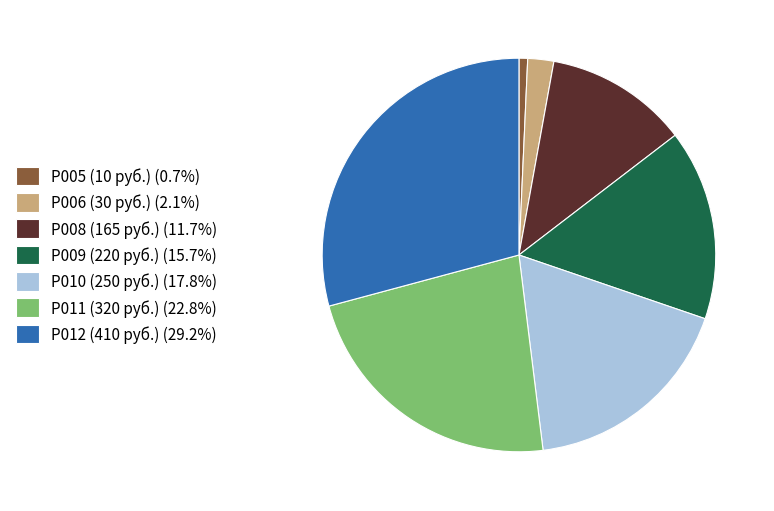

The Р005 (10 руб.) slice represents 8% of the pie. True or false?

False